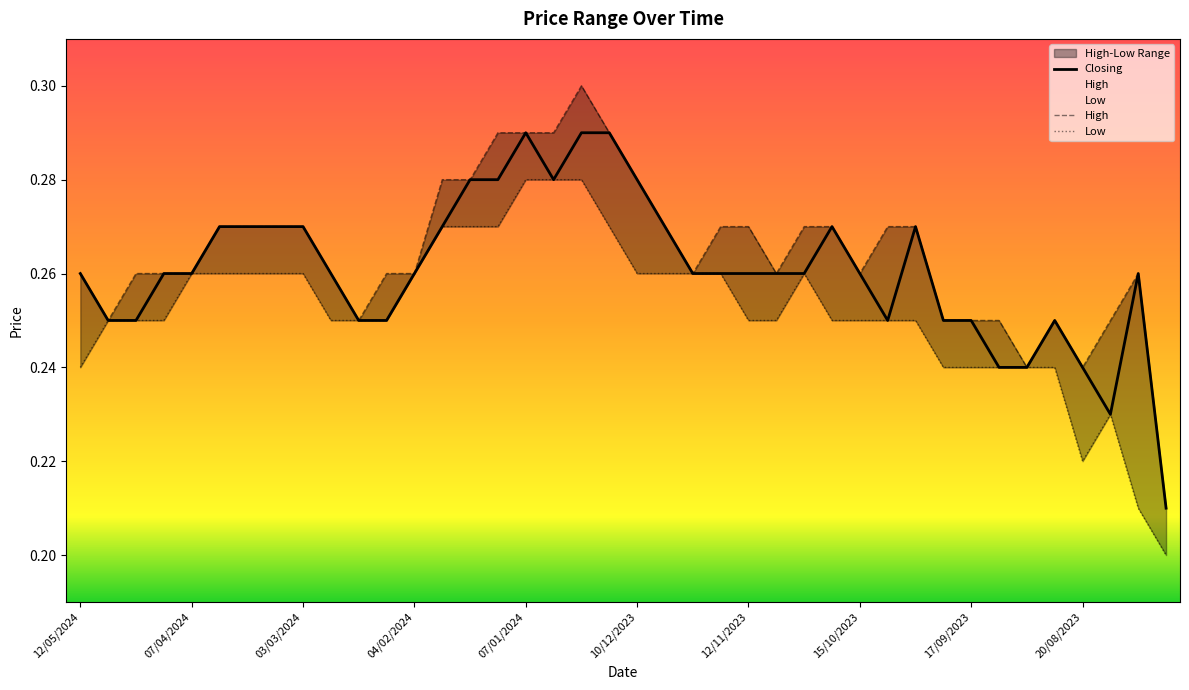

At which category is the sum across all series the highest?

24/12/2023